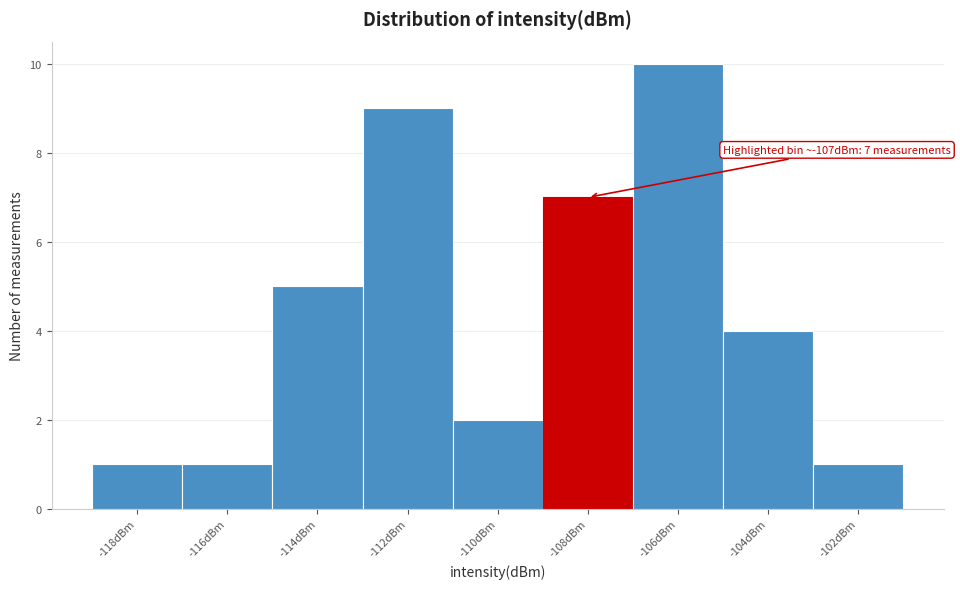

Reading left to right, extract all data points from this chart.

1	1	5	9	2	7	10	4	1